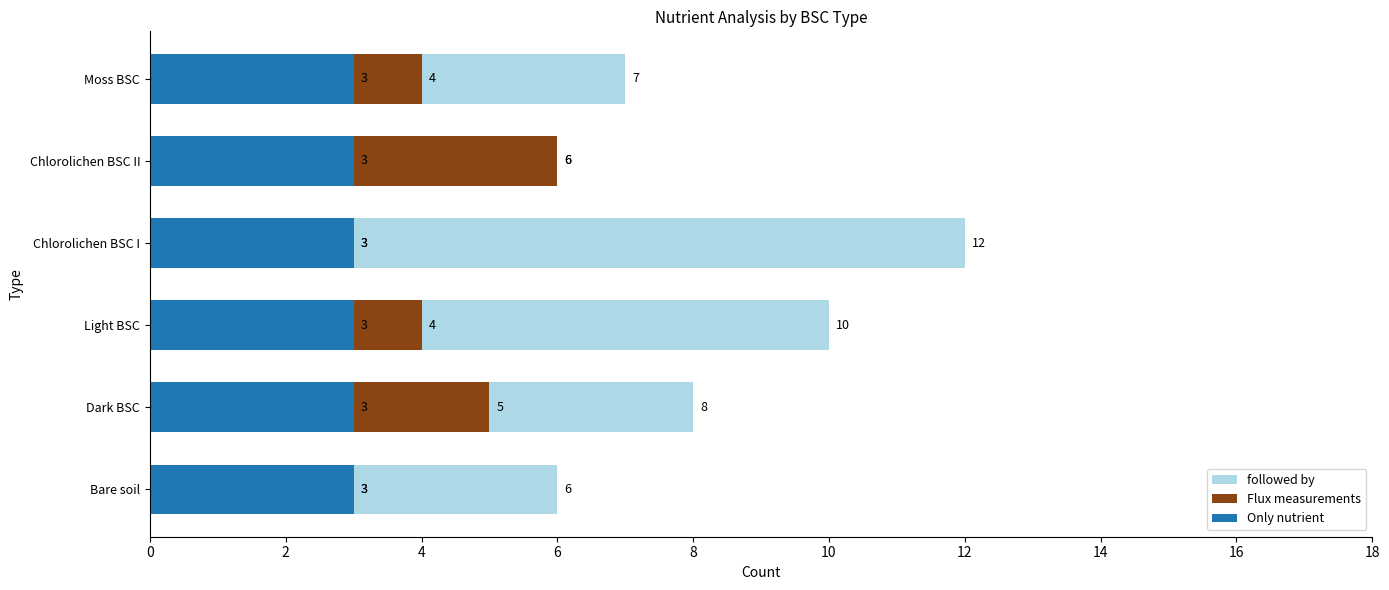

List the series in order of their peak value, highest first.

followed by, Flux measurements, Only nutrient